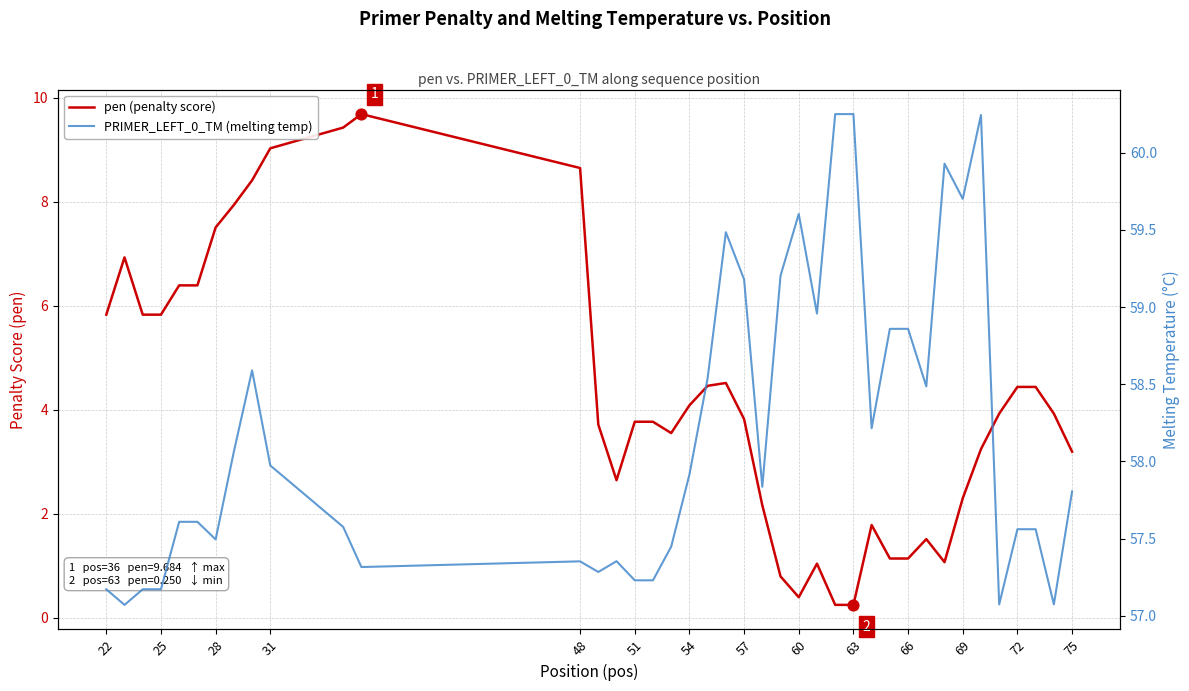

Which series has the largest total across all categories?

PRIMER_LEFT_0_TM (melting temp)